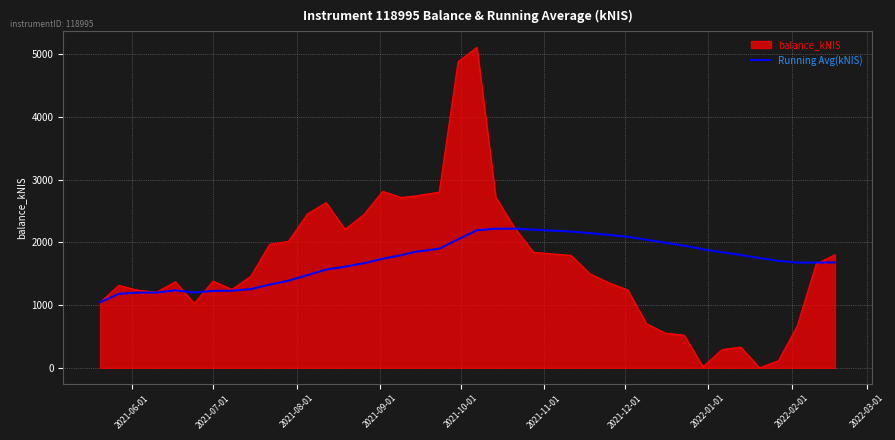

What is the greatest value displayed?

5107.3